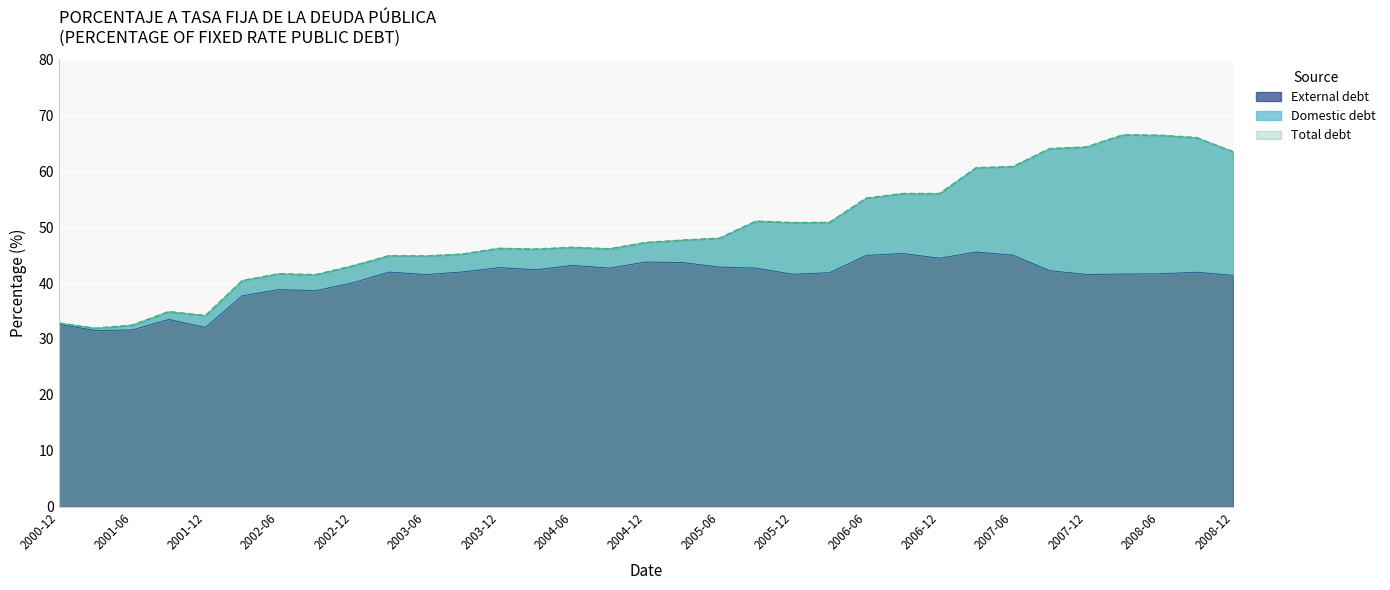

At which label does Total debt reach its minimum?

2001-03